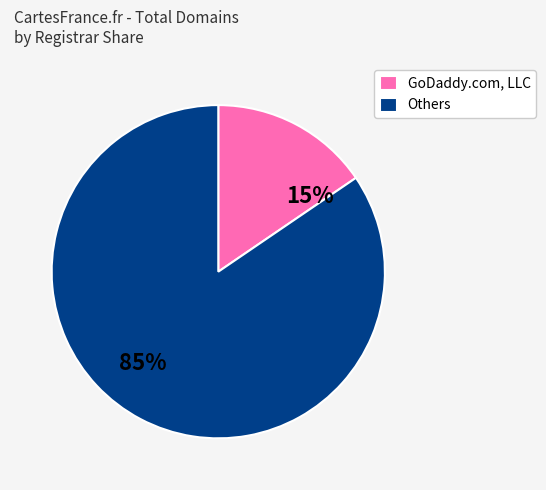

How many segments does this pie chart have?

2